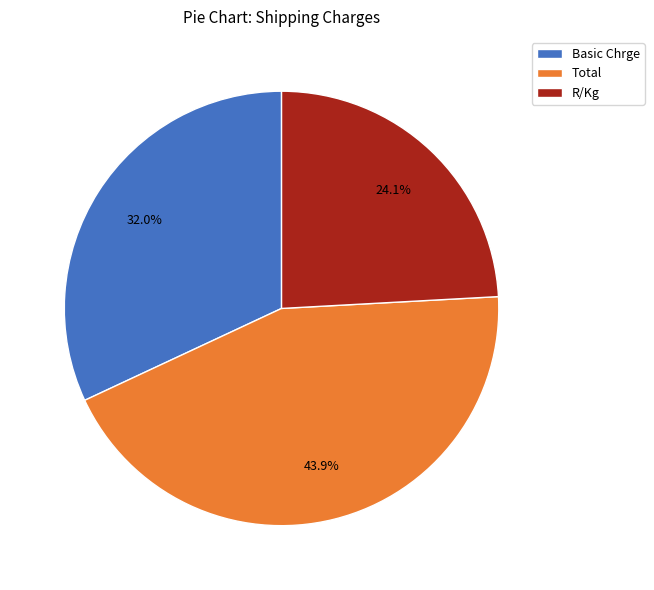

What is the smallest slice in the pie chart?

R/Kg